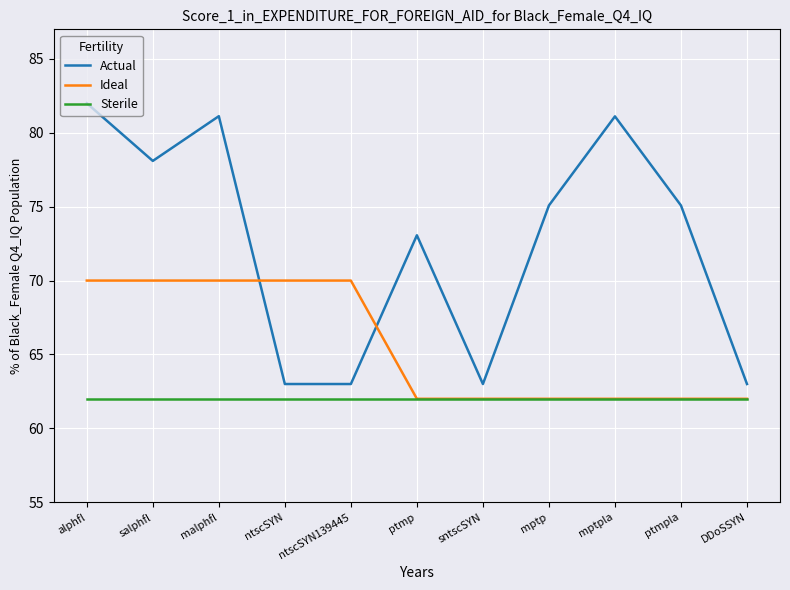

What is the sum of the Sterile values at salphfl and mptp?

124.0